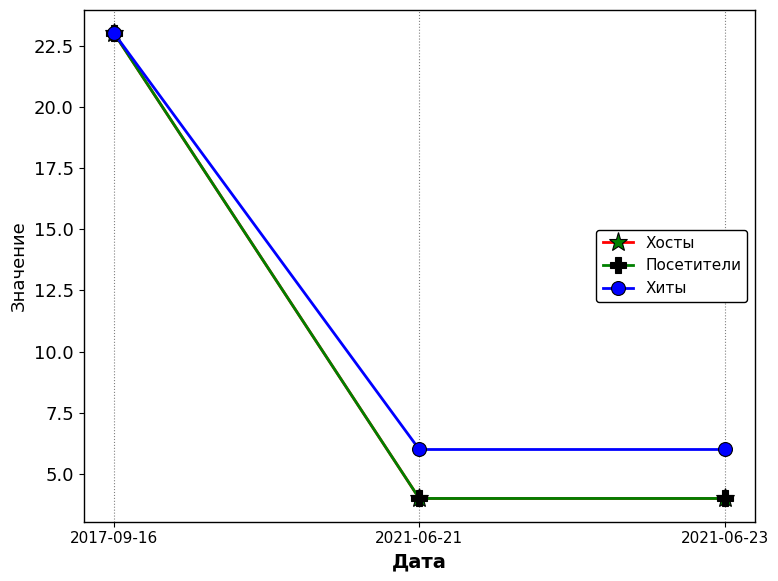

Is this an area chart (filled region under the line)?

No